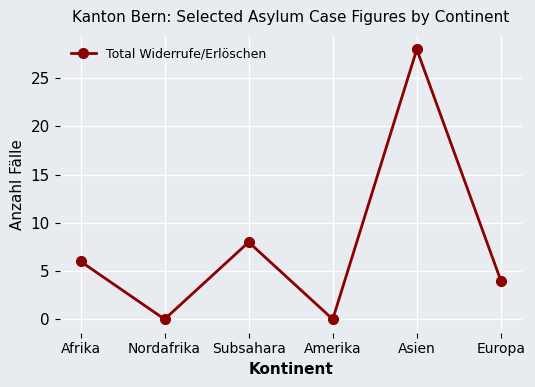

Which has a higher value, Europa or Subsahara?

Subsahara